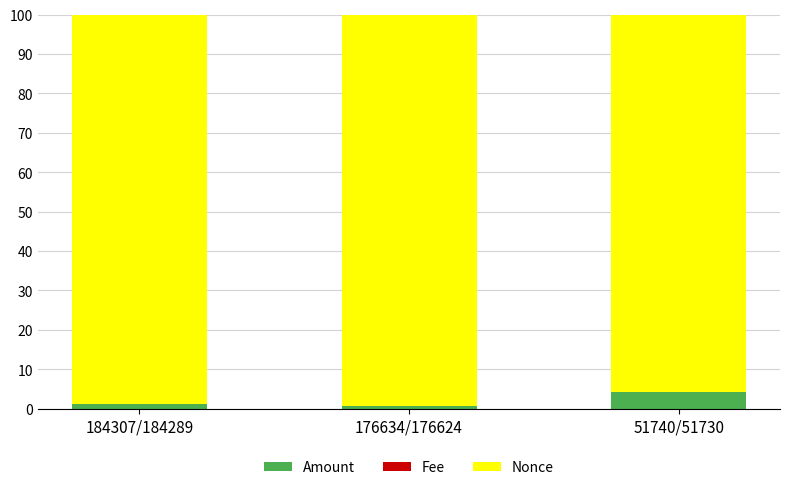

The value of Amount at 51740/51730 is 7.3. True or false?

False